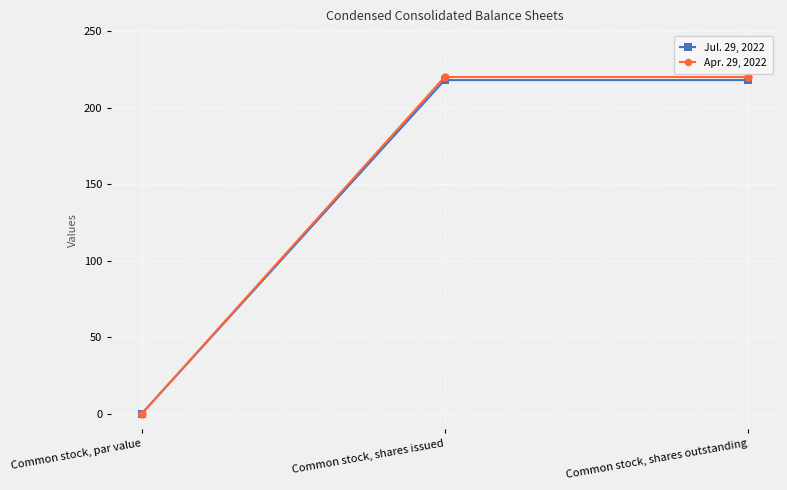

What is the sum of all Jul. 29, 2022 values?

436.0